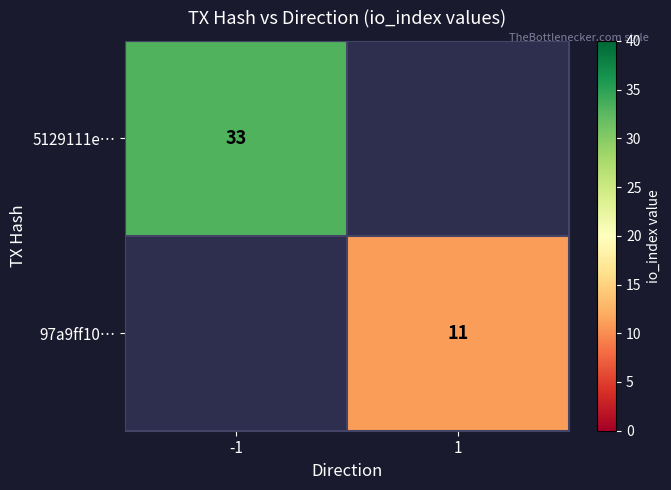

True or false: 97a9ff10… has a value of 17 at 1.

False